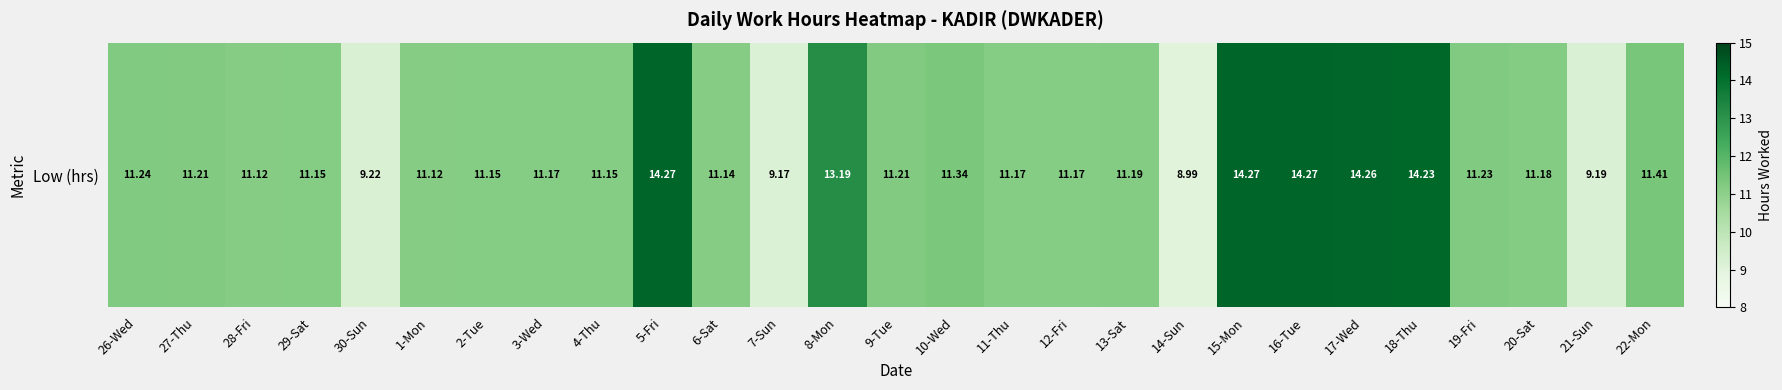

Which has a higher value, 1-Mon or 8-Mon?

8-Mon